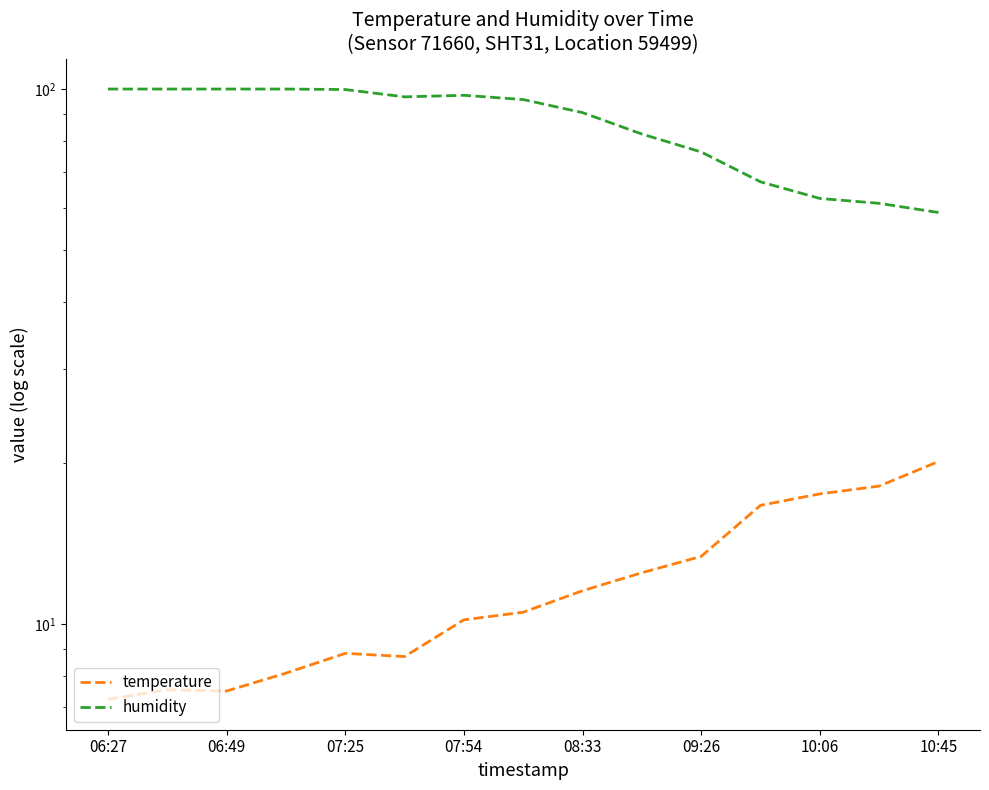

How many interior local peaks does the temperature series have?

2